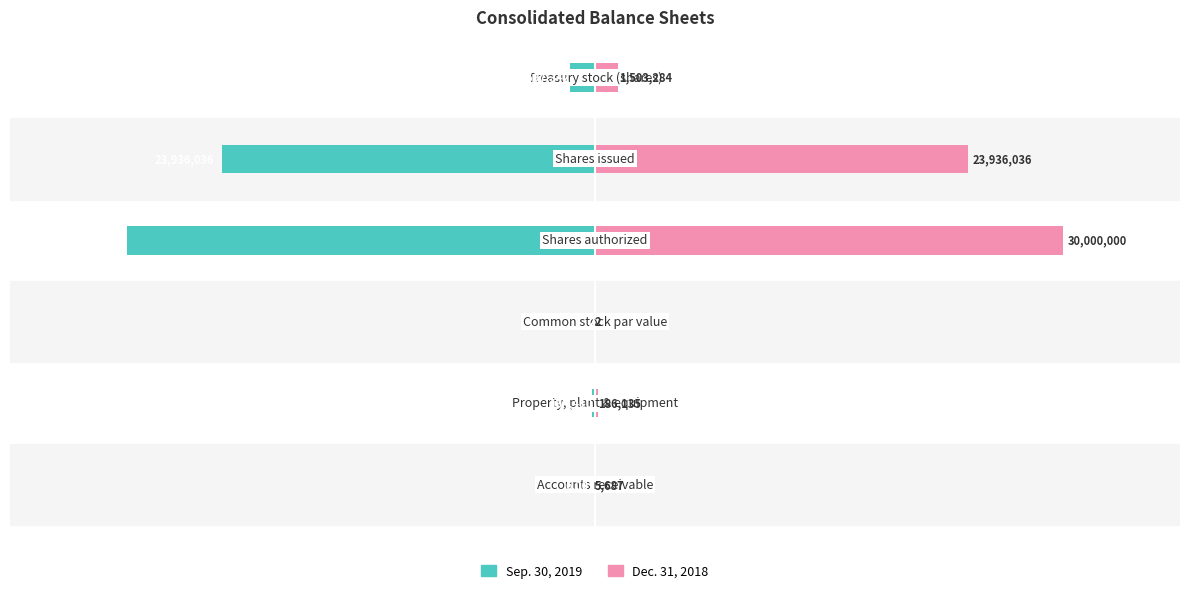

Which series has the largest total across all categories?

Dec. 31, 2018